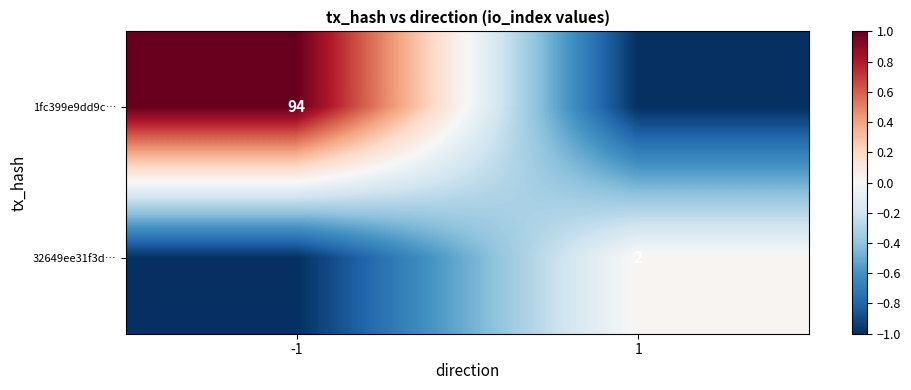

The 1fc399e9dd9c… series shows 65 at -1. True or false?

False